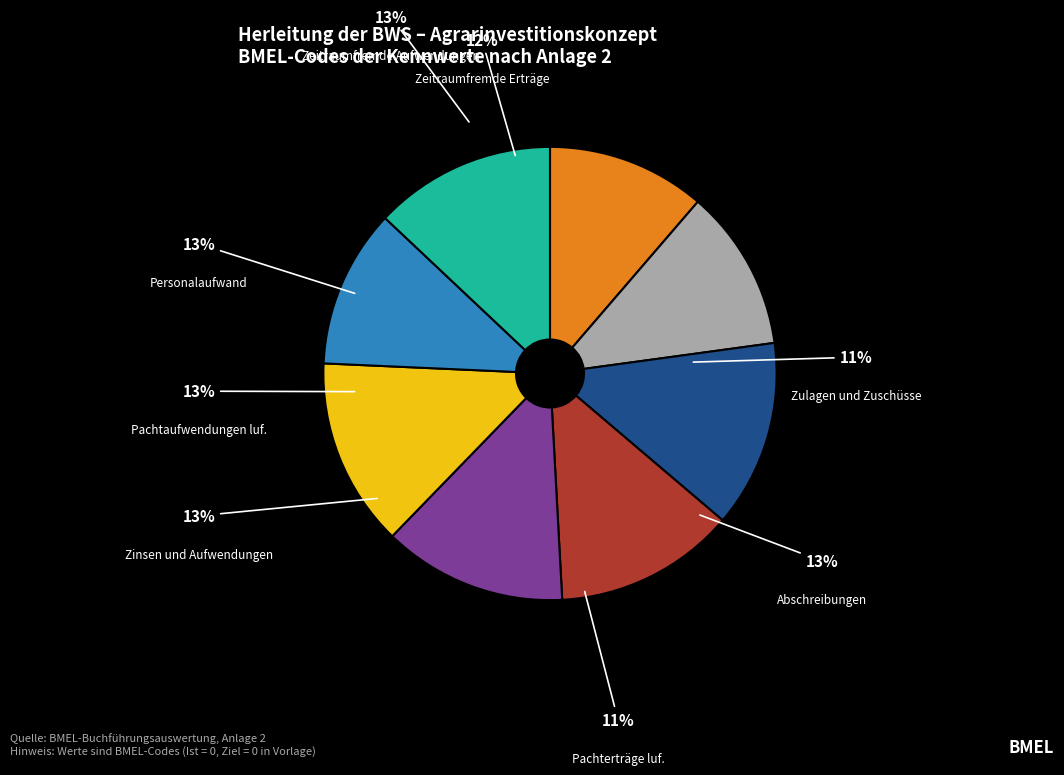

To the nearest percent, what is the difference between the largest and smallest slice percentages?

2%